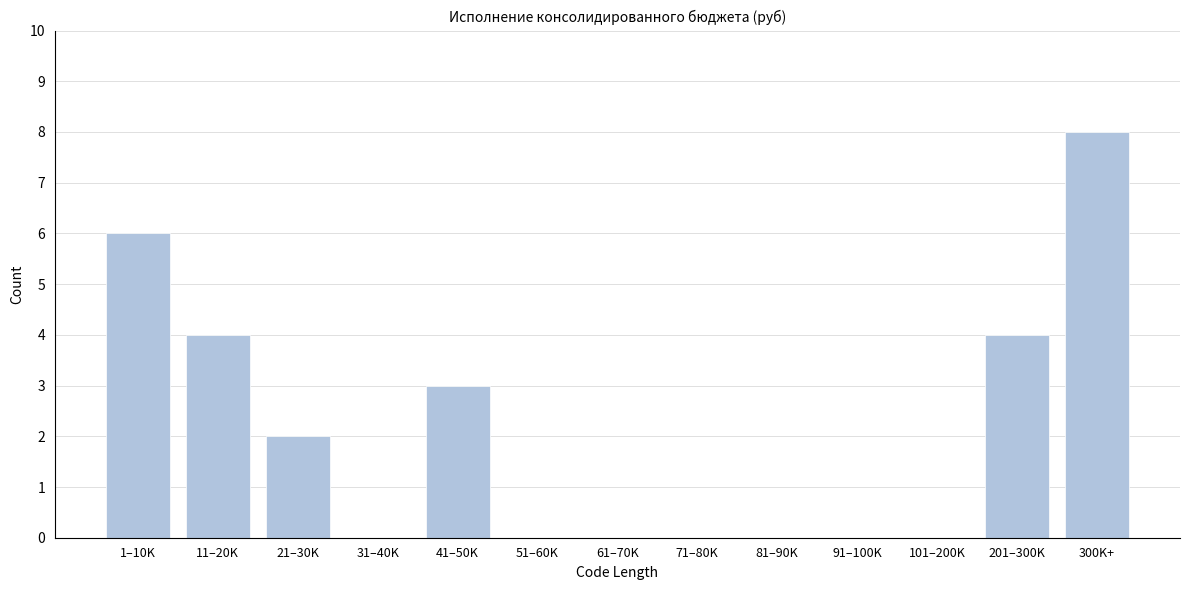

Reading right to left, transcribe all the data shown in this chart.

300K+=8	201–300K=4	101–200K=0	91–100K=0	81–90K=0	71–80K=0	61–70K=0	51–60K=0	41–50K=3	31–40K=0	21–30K=2	11–20K=4	1–10K=6